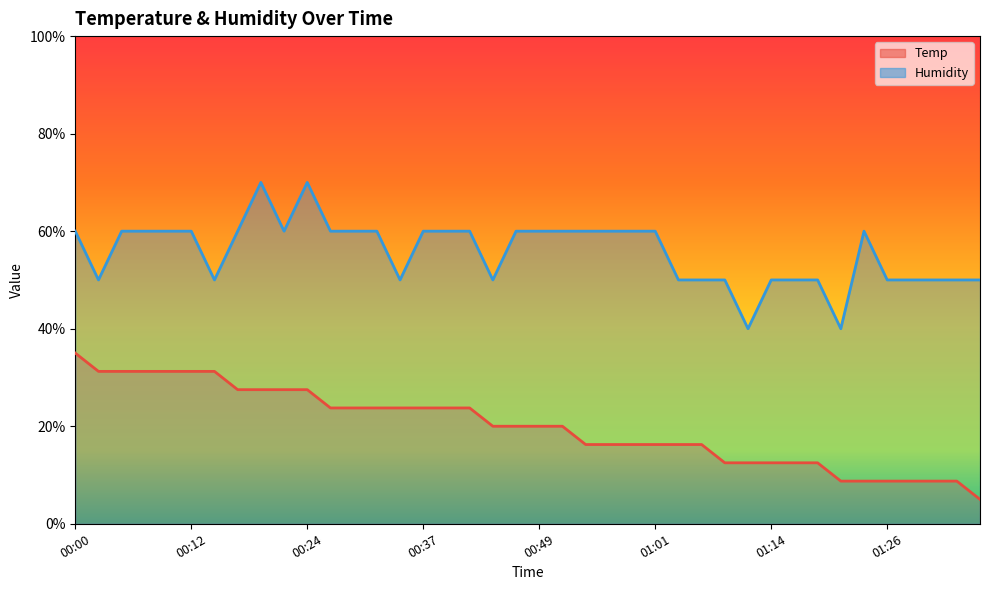

Between 00:37 and 01:03, which is larger?

00:37